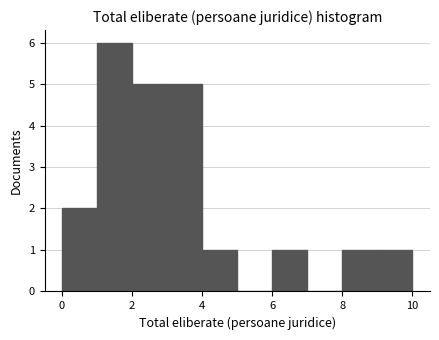

What is the height of the bar covering 4 to 5 on the x-axis? The values are not printed on the chart, so give them approximately, as read against the axis.

1